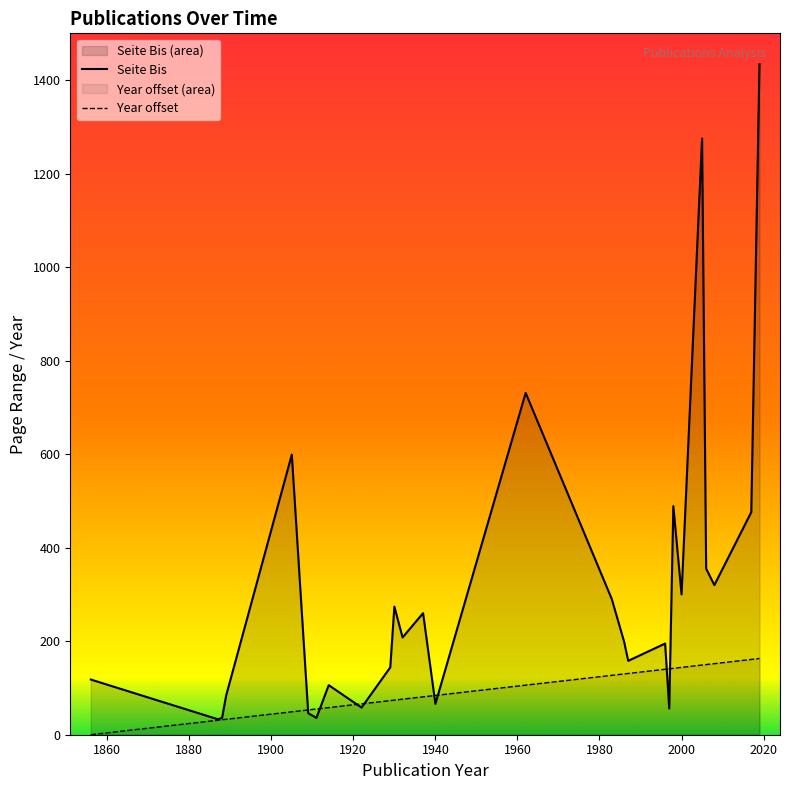

What is the difference between the highest and lowest values at 2000?

156